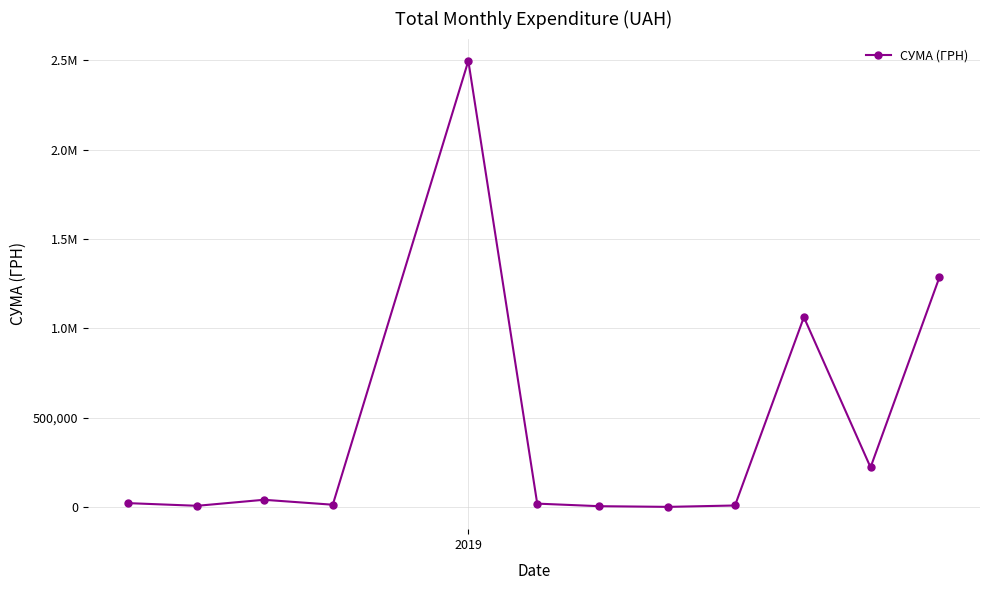

Is this an area chart (filled region under the line)?

No